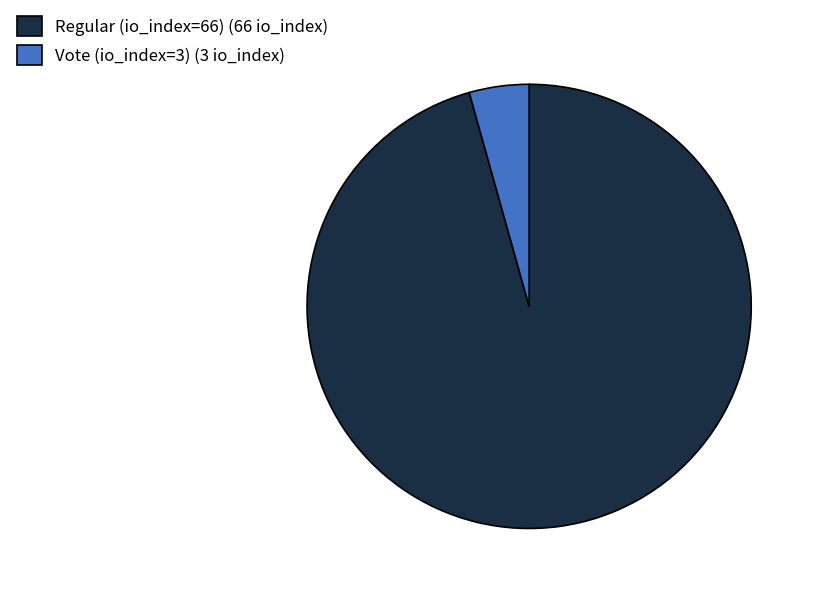

Combined, do Regular (io_index=66) (66 io_index) and Vote (io_index=3) (3 io_index) account for over 50%?

Yes